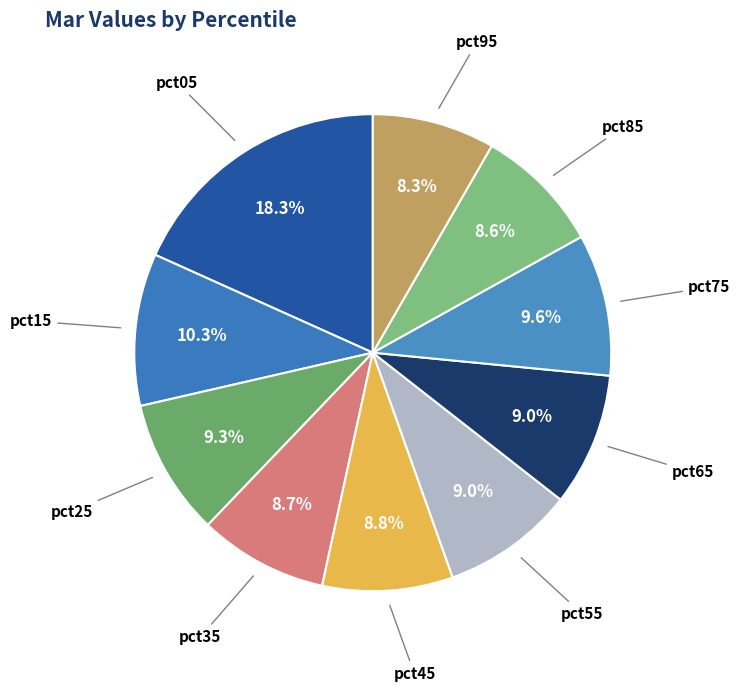

Rank the categories by value from highest to lowest.

pct05, pct15, pct75, pct25, pct65, pct55, pct45, pct35, pct85, pct95